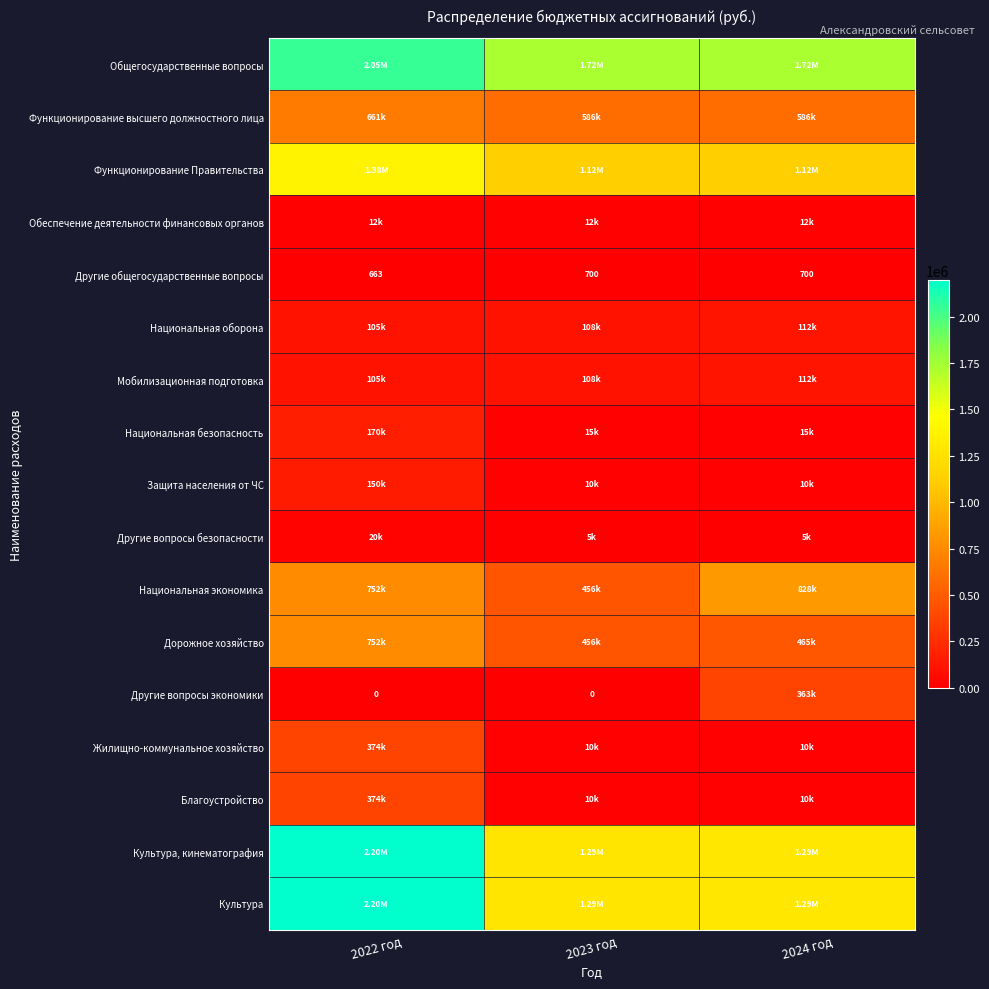

The Национальная безопасность series shows 3359.1 at 2023 год. True or false?

False